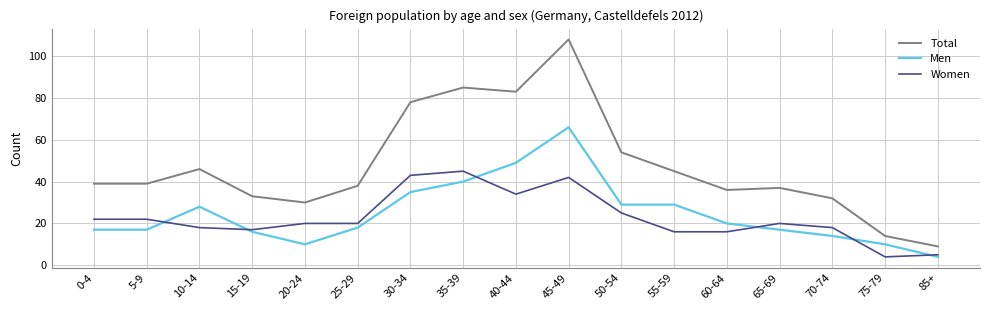

Rank the series by their maximum value, from highest to lowest.

Total, Men, Women